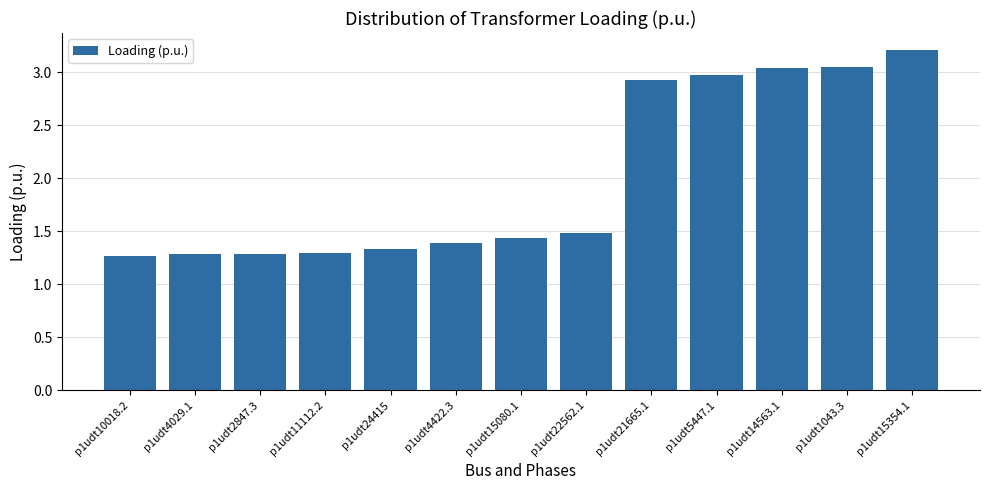

At which category does the chart reach its peak across all series?

p1udt15354.1